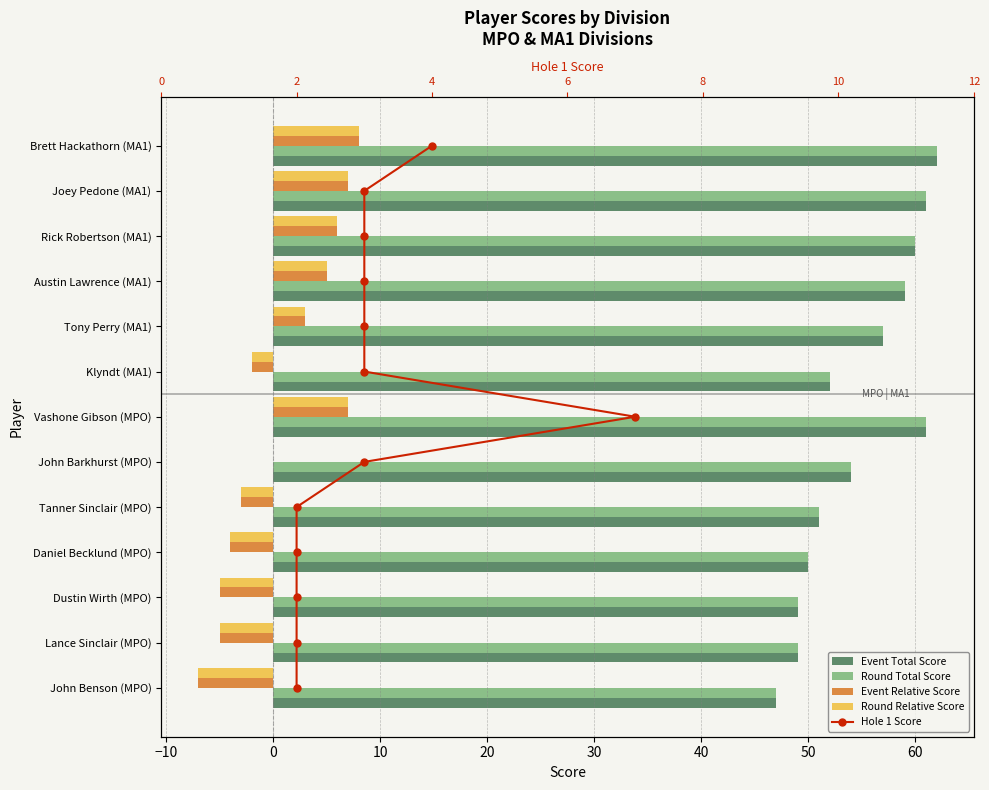

What is the difference between the maximum and minimum values in the Round Relative Score series?

15